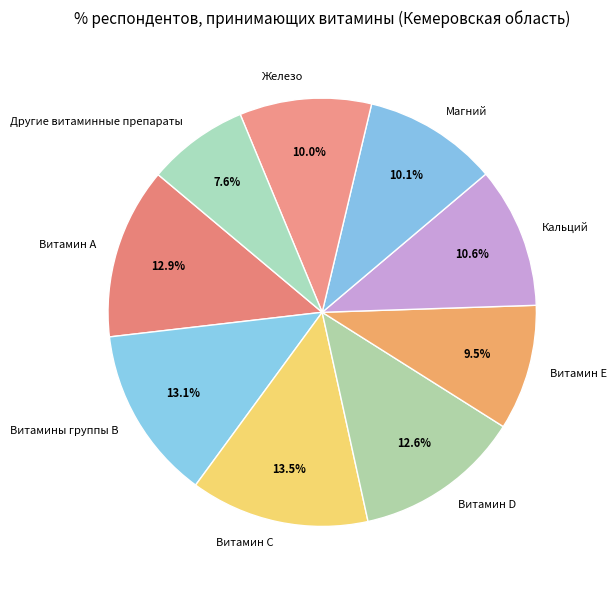

What percentage is NOT represented by Витамины группы В?

86.9%